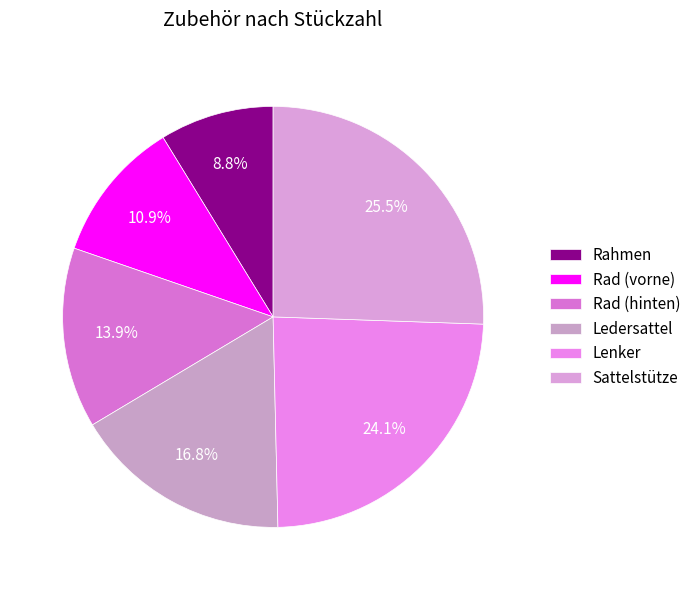

To the nearest percent, what portion does Rahmen represent?

9%